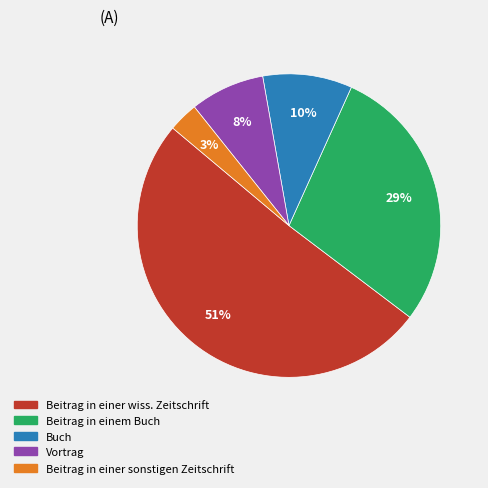

To the nearest percent, what portion does Buch represent?

10%